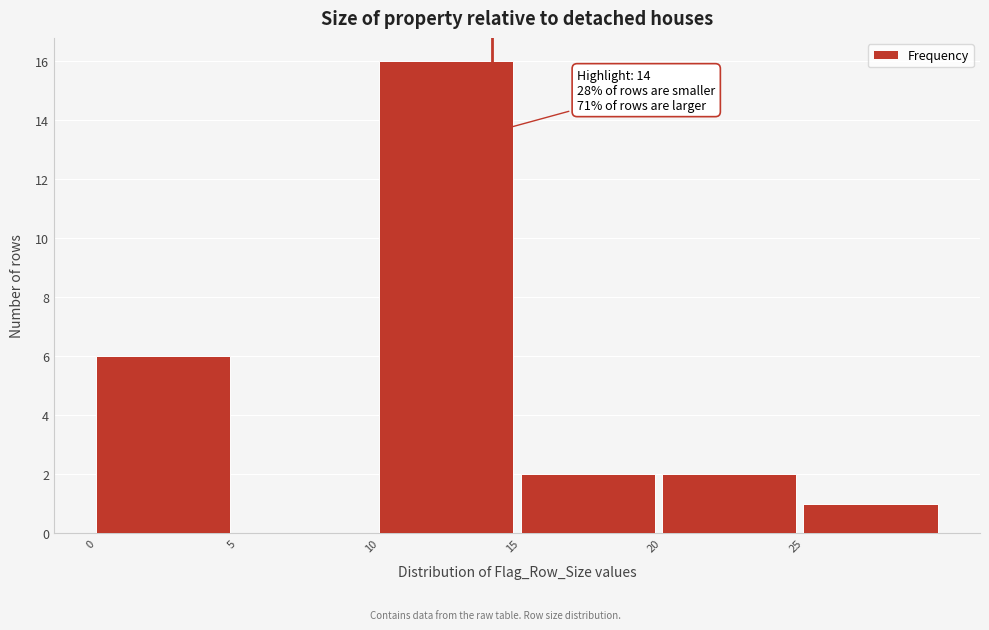

Over which range of the x-axis is the bar tallest?

10 to 15